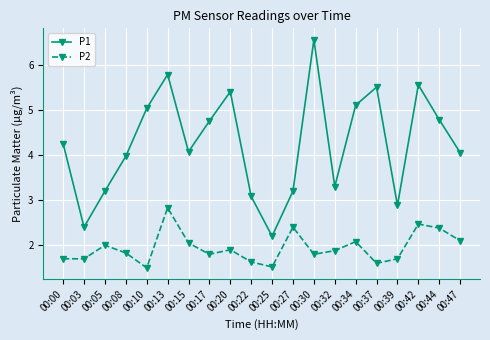

At which label does P1 reach its minimum?

00:25